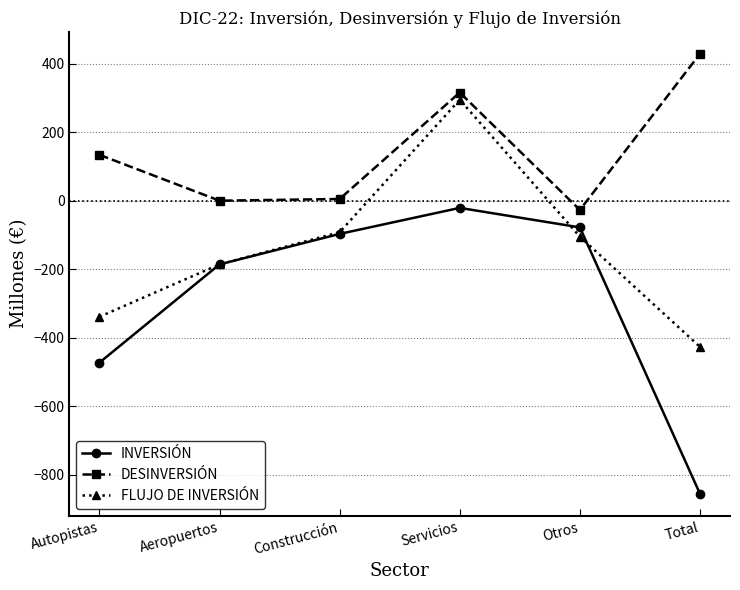

At which category does INVERSIÓN reach its first local peak?

Servicios